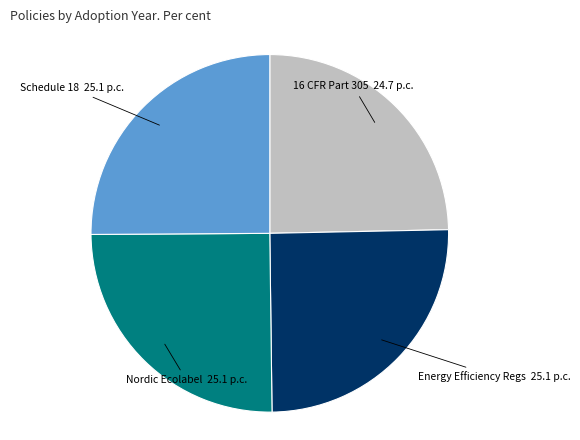

Is there any slice that represents more than half of the pie?

No